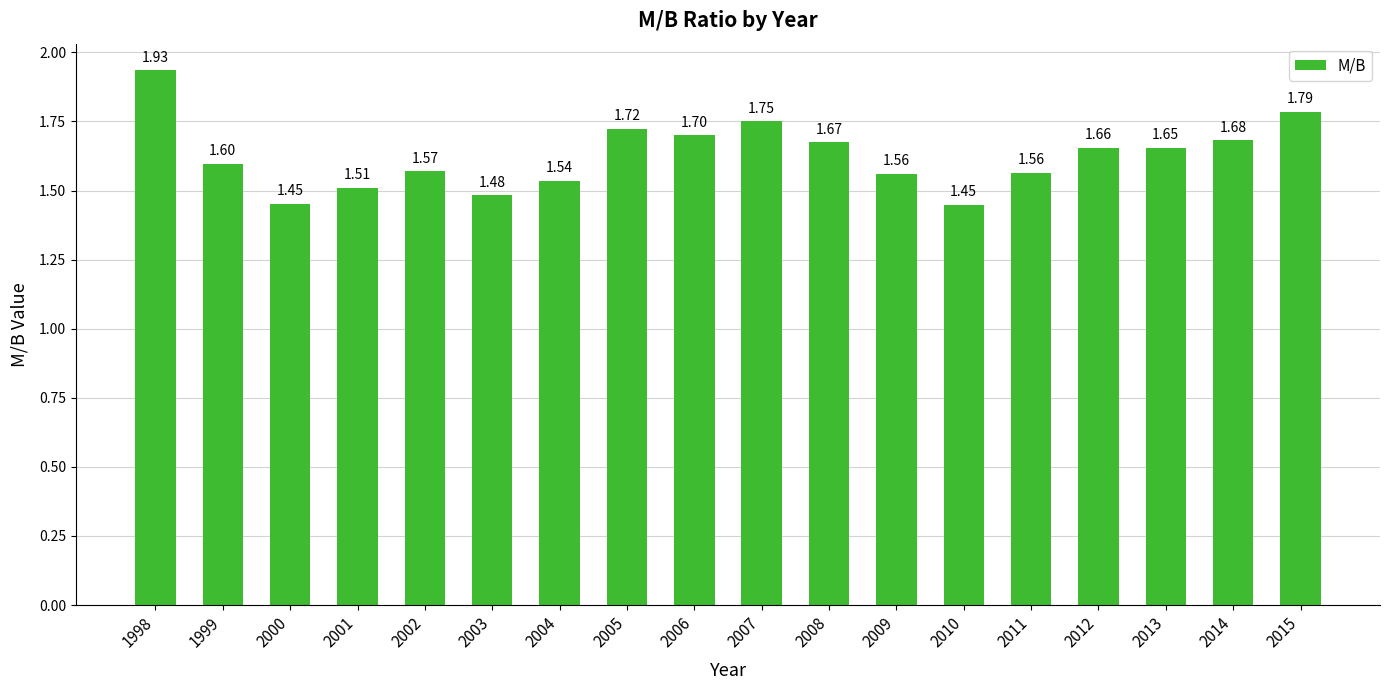

The value at 2002 is 1.6. True or false?

True